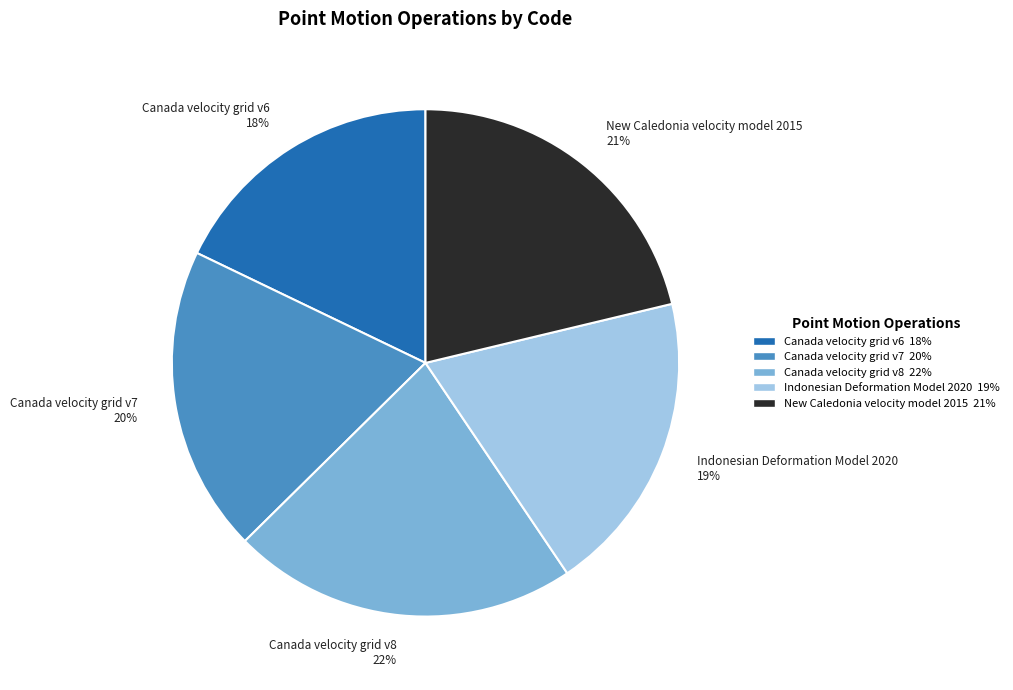

Between Canada velocity grid v7 20% and Canada velocity grid v6 18%, which is larger?

Canada velocity grid v7 20%